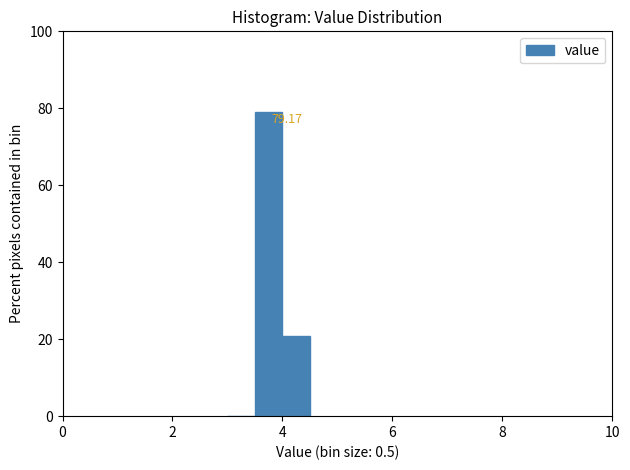

Around what value on the x-axis is the tallest bar? Give the approximate position of its centre, as read against the axis.

3.8